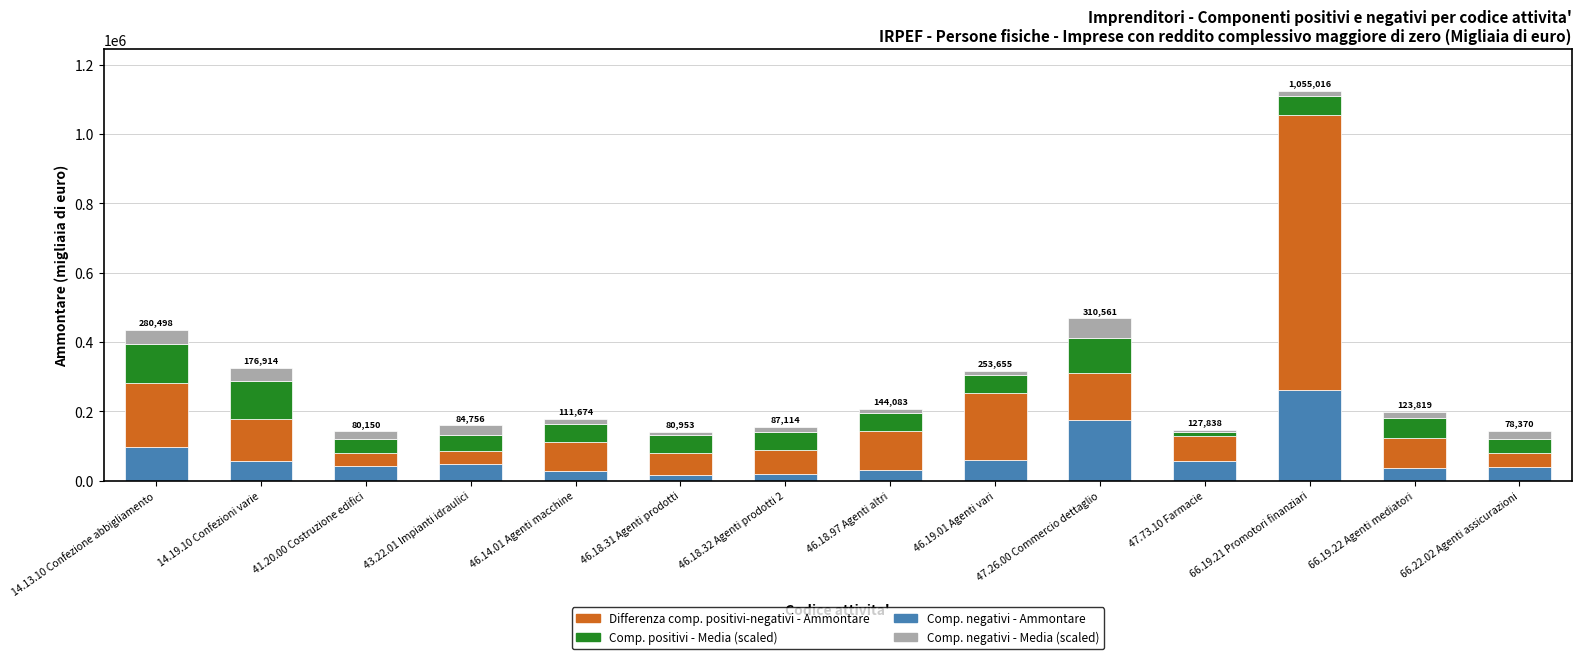

At which category is the sum across all series the highest?

66.19.21 Promotori finanziari